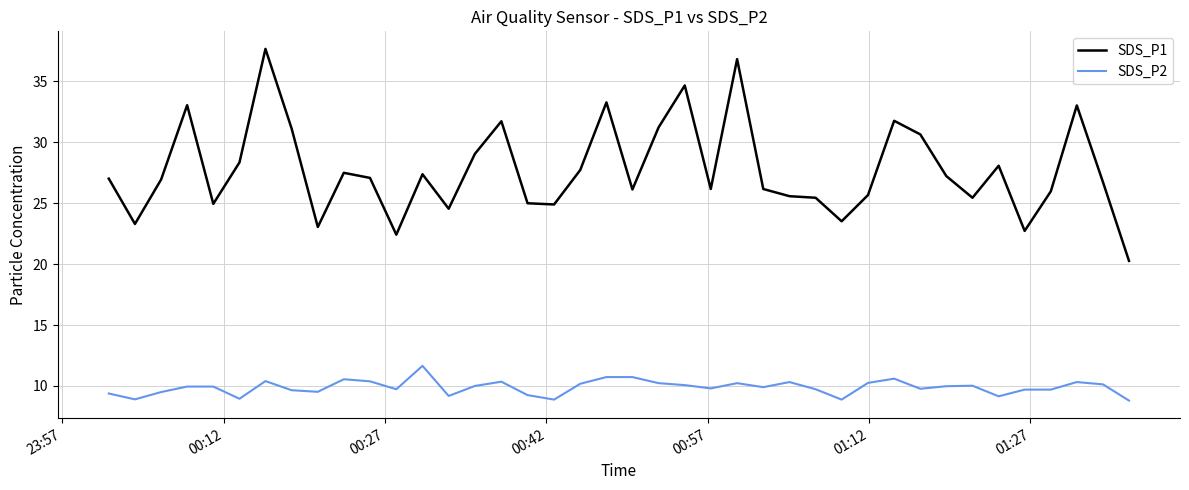

Which series has the widest spread of values?

SDS_P1